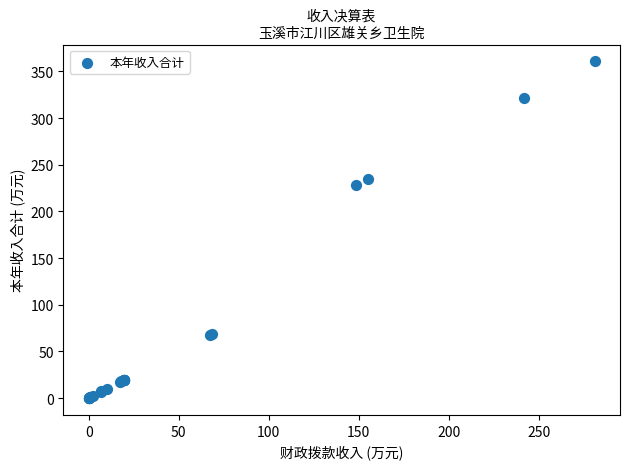

What Y value in the scatter plot is closest to 180?

228.2